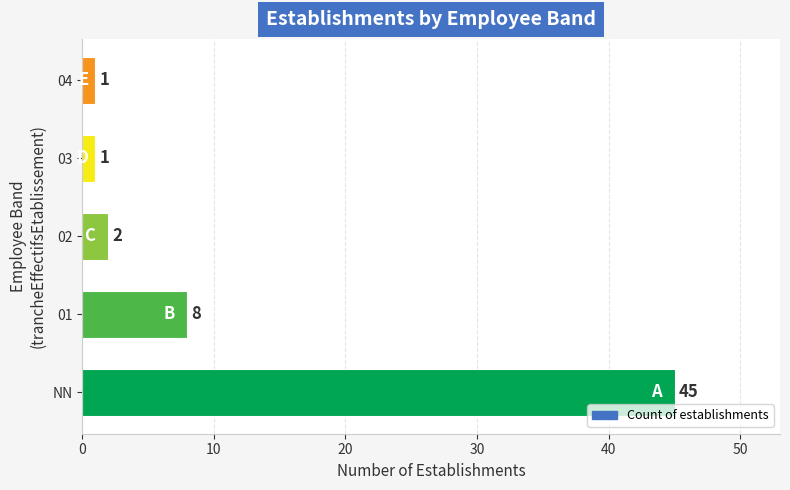

What is the greatest value displayed?

45